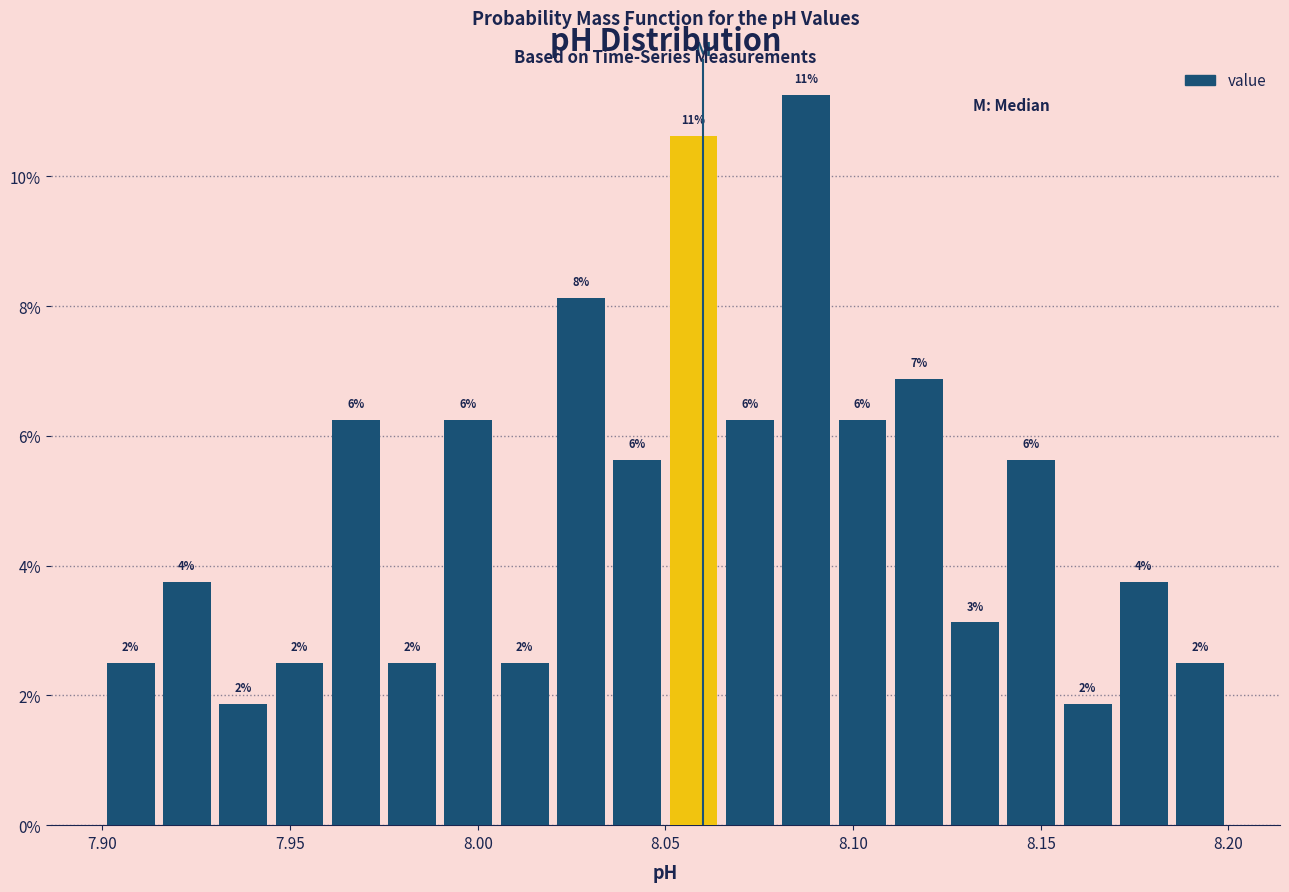

Around what value on the x-axis is the tallest bar? Give the approximate position of its centre, as read against the axis.

8.090